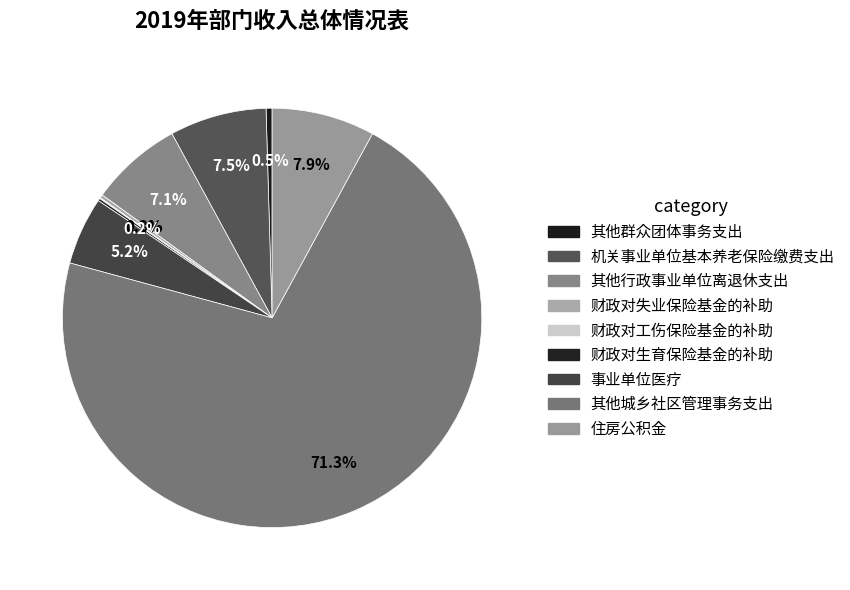

What is the majority slice?

其他城乡社区管理事务支出